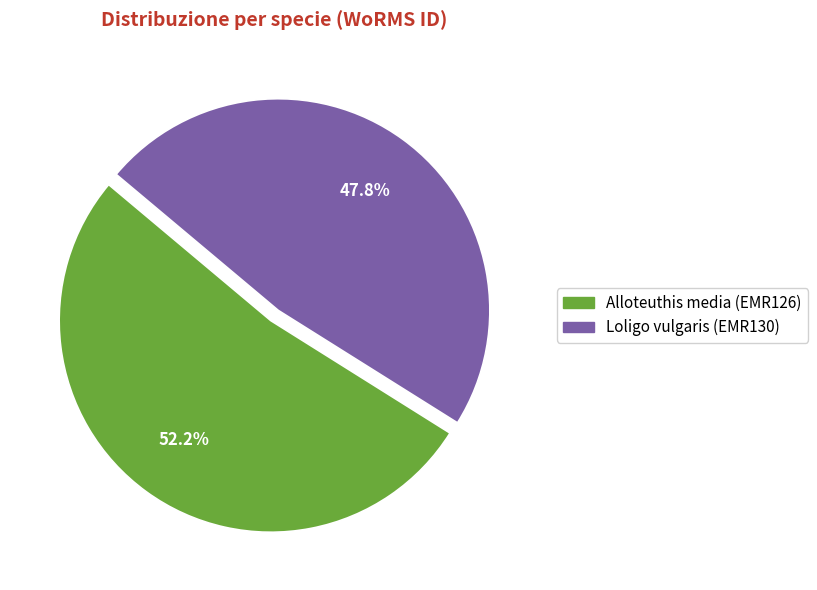

How many segments does this pie chart have?

2